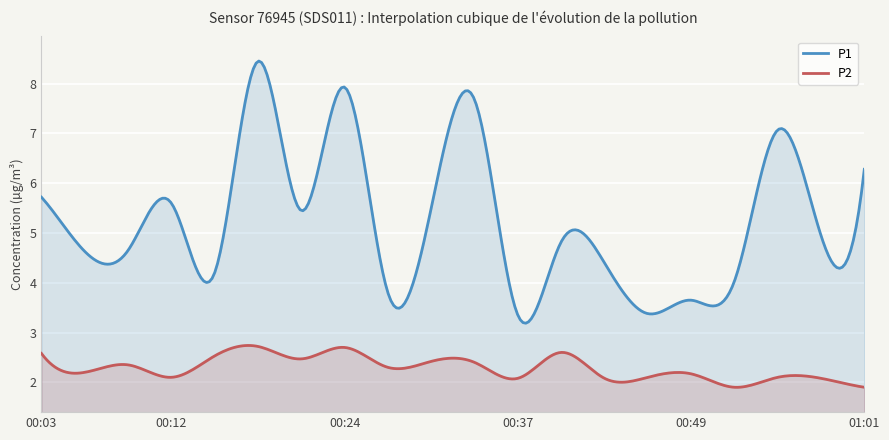

The P2 series shows 4.2 at 00:40. True or false?

False